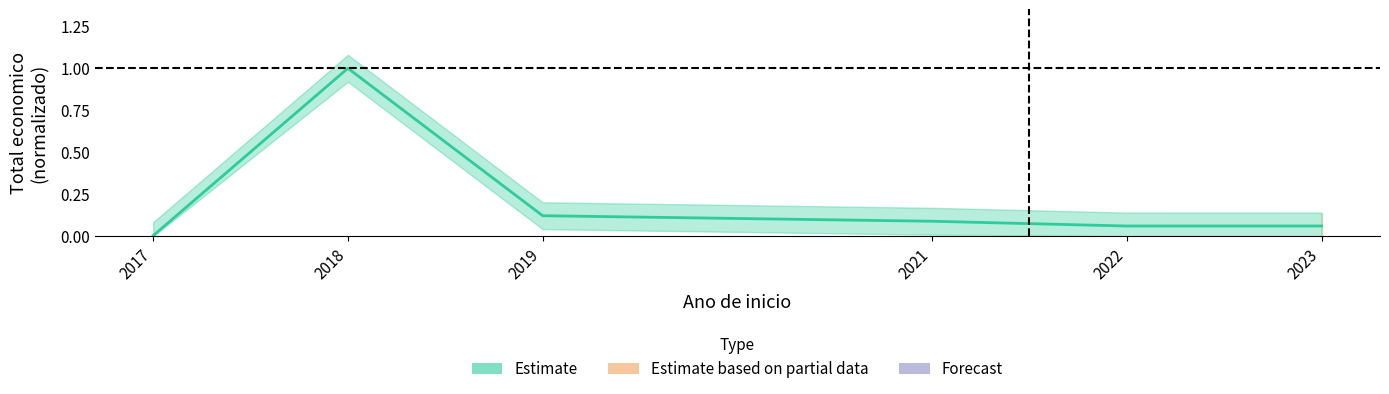

Reading right to left, transcribe all the data shown in this chart.

2023=0.1	2022=0.1	2021=0.1	2019=0.1	2018=1.0	2017=0.0